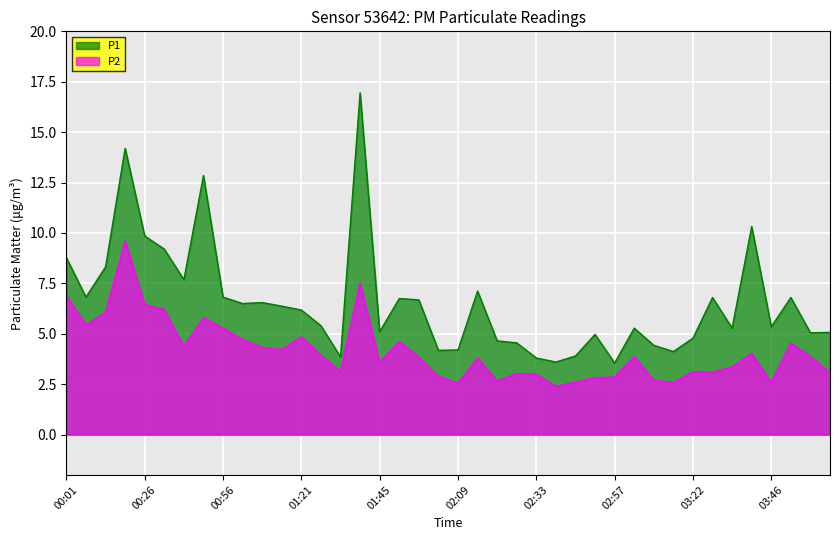

Reading left to right, what are all the values shown in this chart?

P1: 00:01=8.8	00:07=6.8	00:14=8.3	00:20=14.2	00:26=9.8	00:32=9.2	00:38=7.7	00:50=12.8	00:56=6.8	01:02=6.5	01:08=6.5	01:14=6.4	01:21=6.2	01:27=5.4	01:33=3.9	01:39=16.9	01:45=5.1	01:51=6.8	01:57=6.7	02:03=4.2	02:09=4.2	02:15=7.1	02:21=4.7	02:27=4.5	02:33=3.8	02:39=3.6	02:45=3.9	02:51=5.0	02:57=3.5	03:03=5.3	03:09=4.4	03:15=4.1	03:22=4.8	03:28=6.8	03:34=5.3	03:40=10.3	03:46=5.3	03:52=6.8	03:58=5.0	04:04=5.1
P2: 00:01=6.9	00:07=5.4	00:14=6.1	00:20=9.6	00:26=6.5	00:32=6.2	00:38=4.4	00:50=5.8	00:56=5.3	01:02=4.7	01:08=4.3	01:14=4.2	01:21=4.8	01:27=4.0	01:33=3.1	01:39=7.5	01:45=3.6	01:51=4.6	01:57=3.9	02:03=2.9	02:09=2.5	02:15=3.8	02:21=2.6	02:27=3.0	02:33=3.0	02:39=2.4	02:45=2.6	02:51=2.8	02:57=2.9	03:03=3.9	03:09=2.7	03:15=2.6	03:22=3.1	03:28=3.1	03:34=3.4	03:40=4.0	03:46=2.6	03:52=4.5	03:58=3.9	04:04=3.1